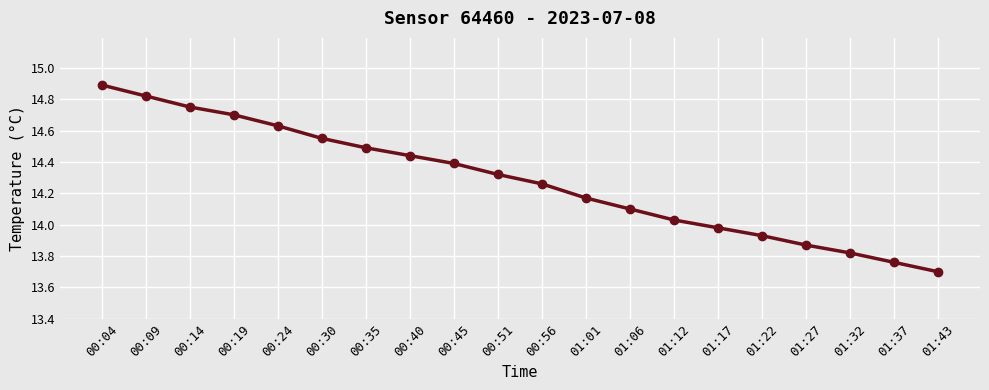

What is the difference between the maximum and minimum values?

1.2